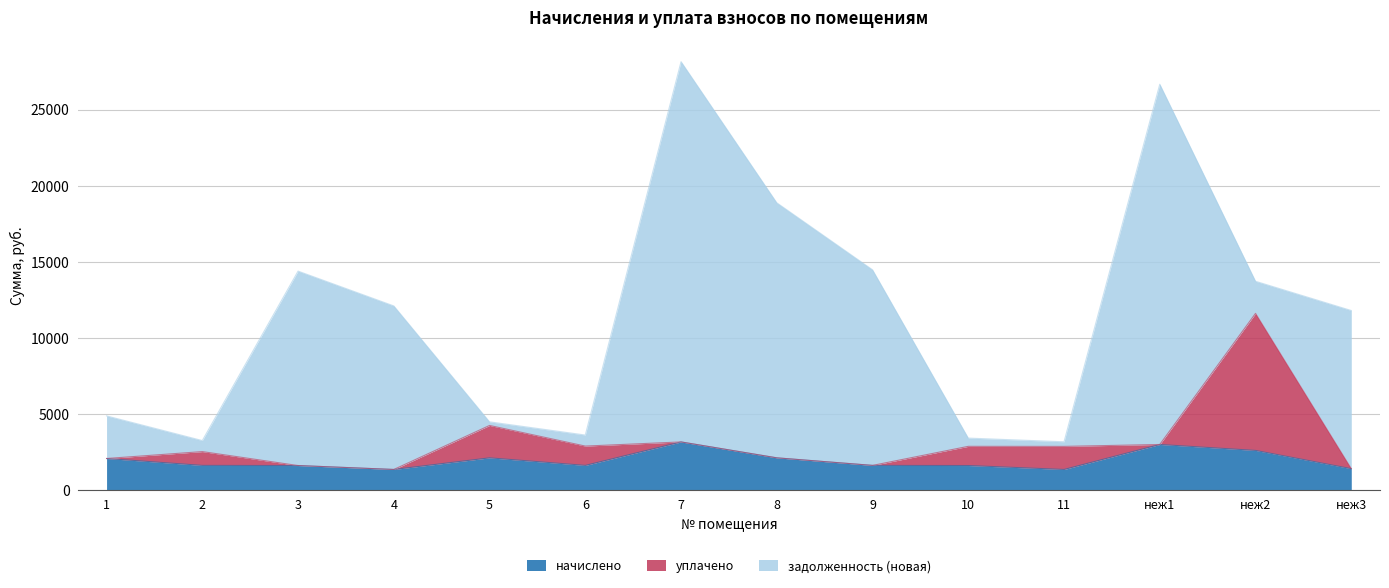

What is the value of the начислено point at the 6th from the left?

1631.3